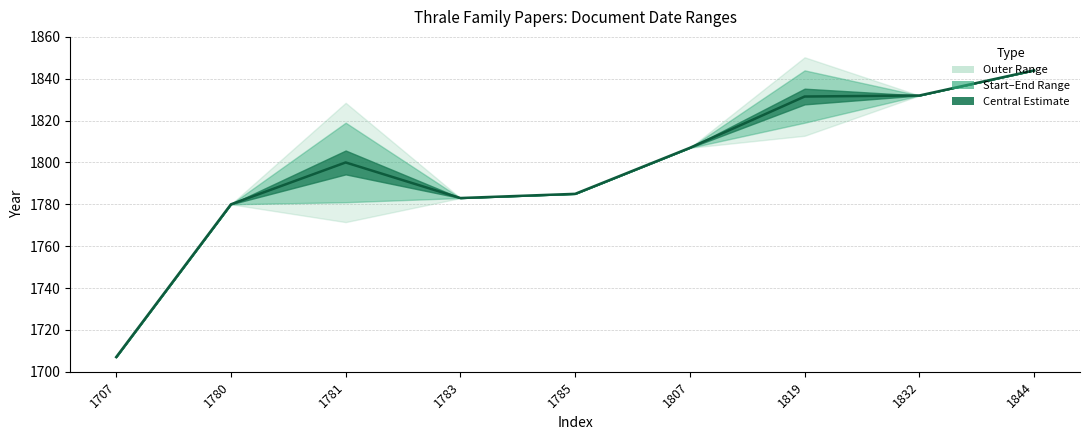

What is the average value?

1796.6